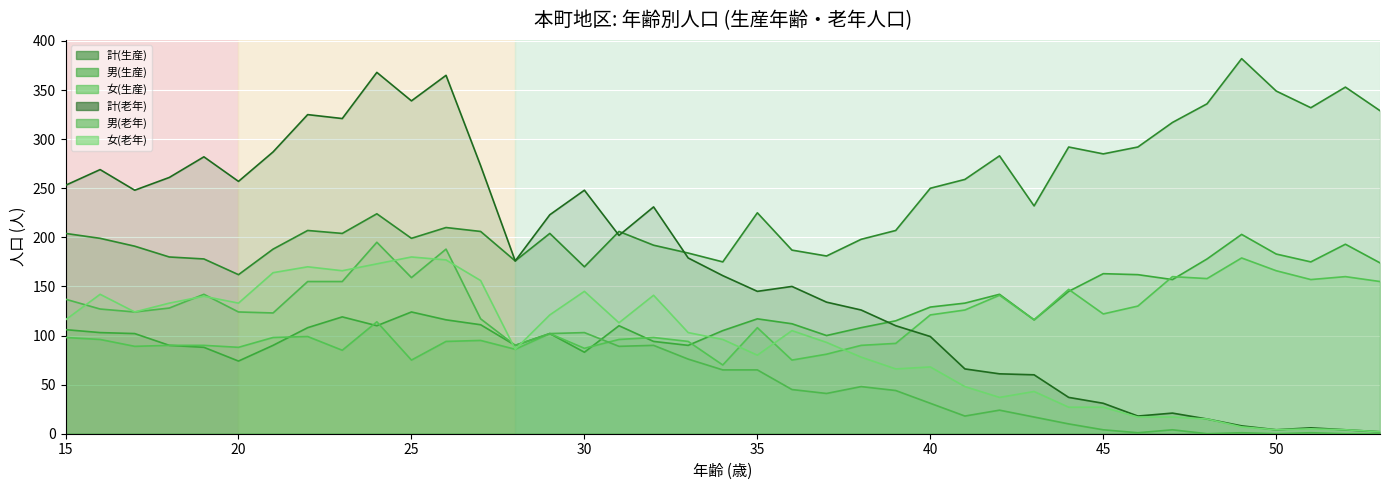

List the labels in order of 男(老年) value, largest first.

24, 26, 25, 22, 23, 19, 15, 18, 16, 17, 20, 21, 27, 30, 29, 28, 32, 31, 33, 34, 35, 38, 36, 39, 37, 40, 42, 41, 43, 44, 45, 47, 46, 49, 51, 48, 50, 52, 53